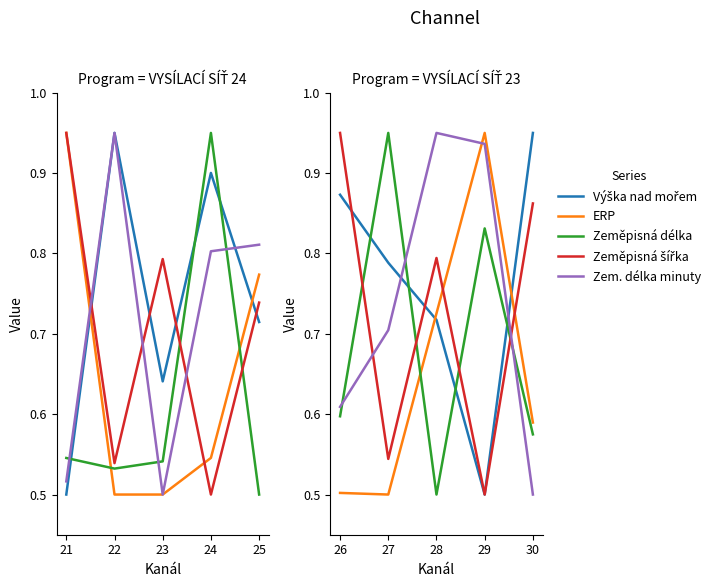

What is the value of the Zem. délka minuty point at the 2nd from the left?

0.7